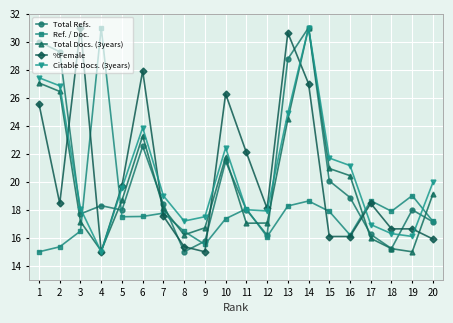

Which category has the lowest value in the Citable Docs. (3years) series?

4